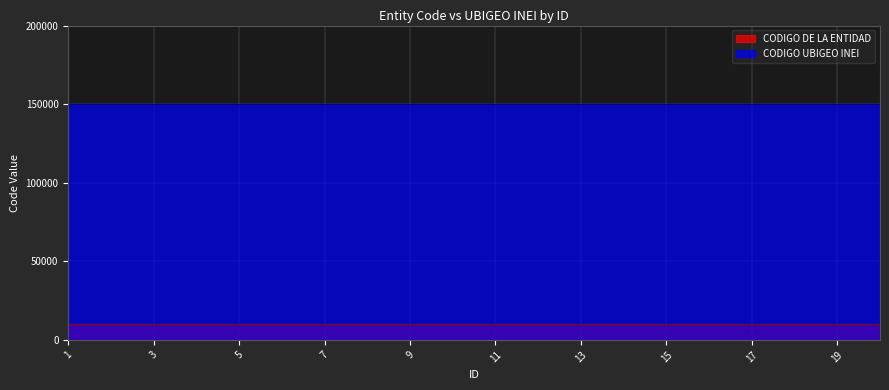

What is the total value across all series at 15?

160191